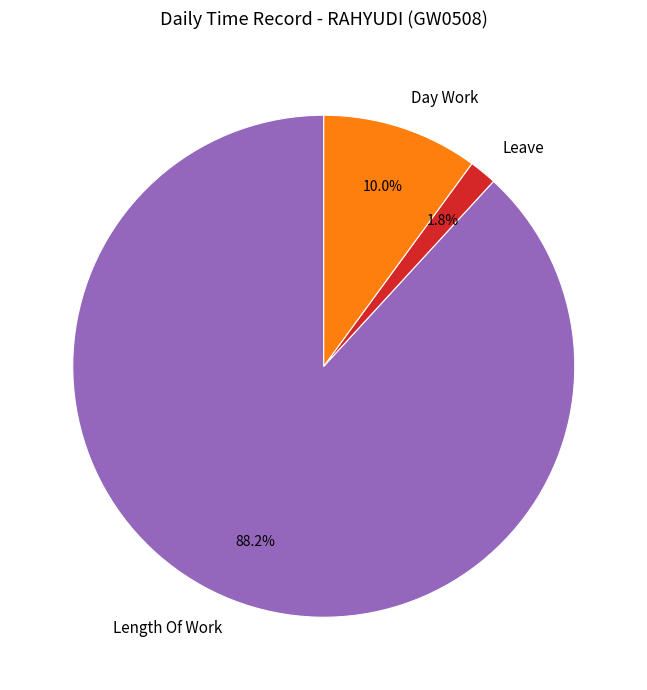

What percentage is NOT represented by Leave?

98.2%